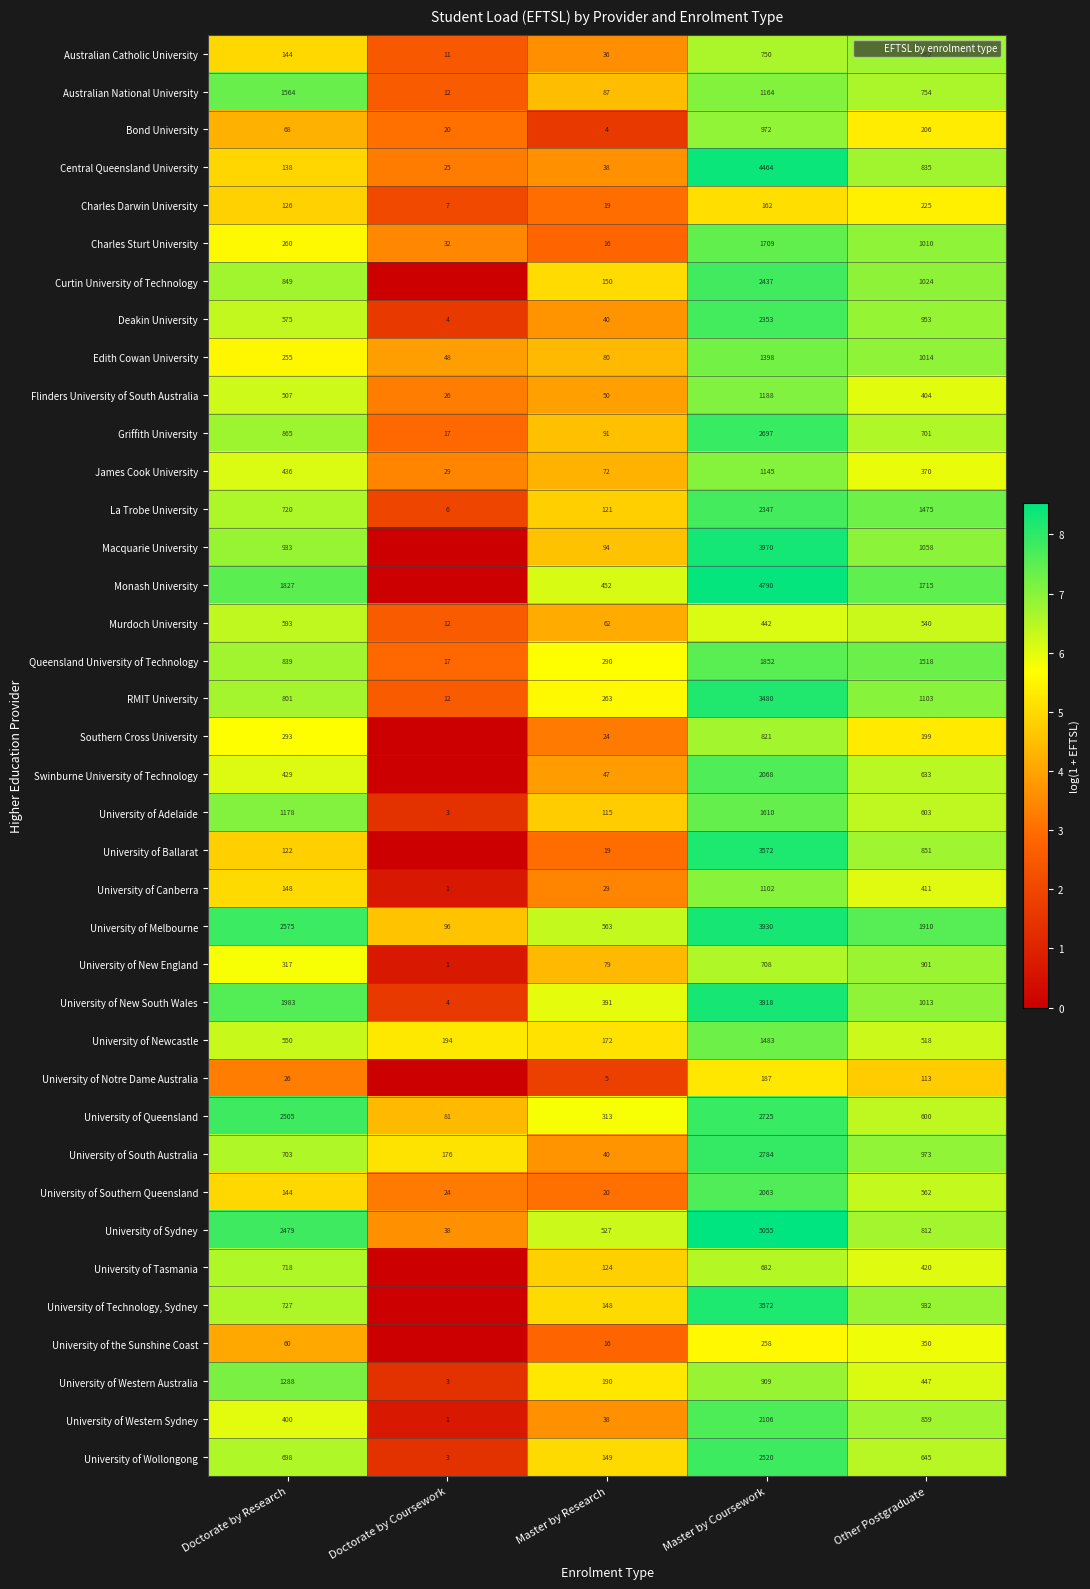

What is the difference between the highest and lowest values at Other Postgraduate?

2.8